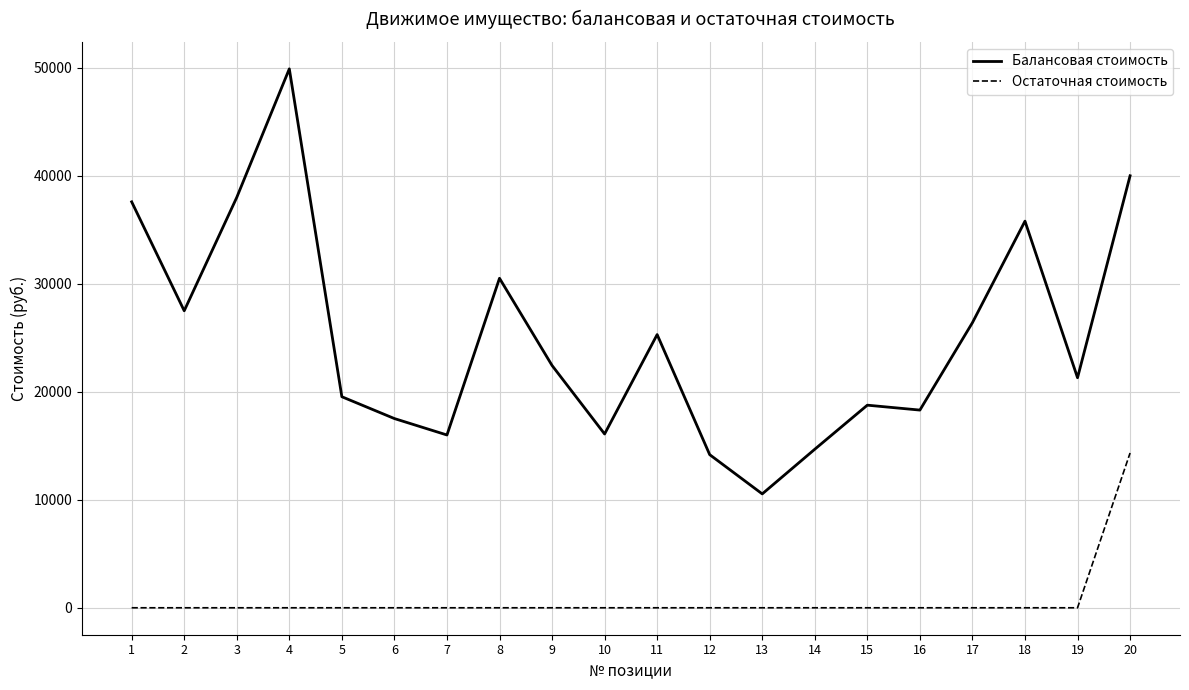

Between 3 and 15, which series saw the biggest shift?

Балансовая стоимость